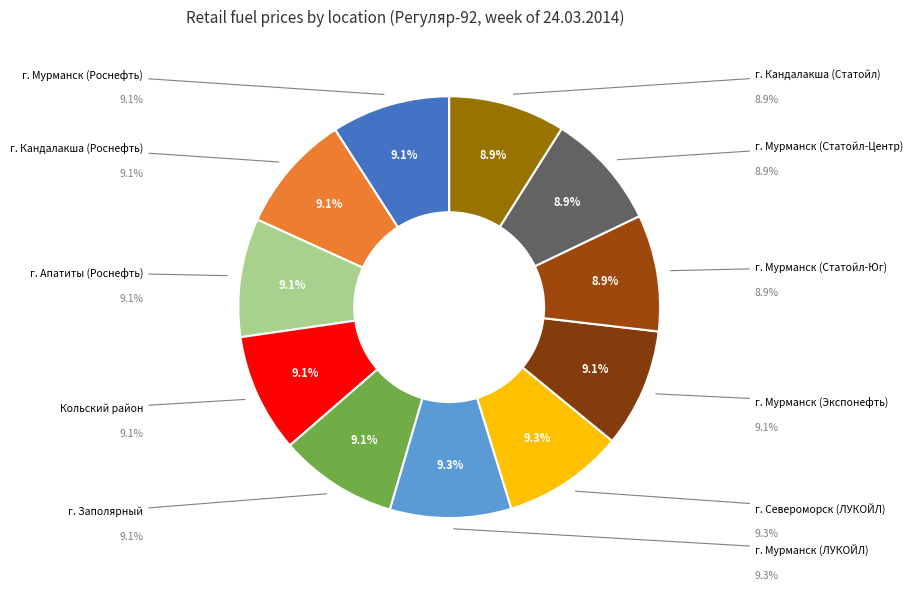

How many slices are in this pie chart?

11